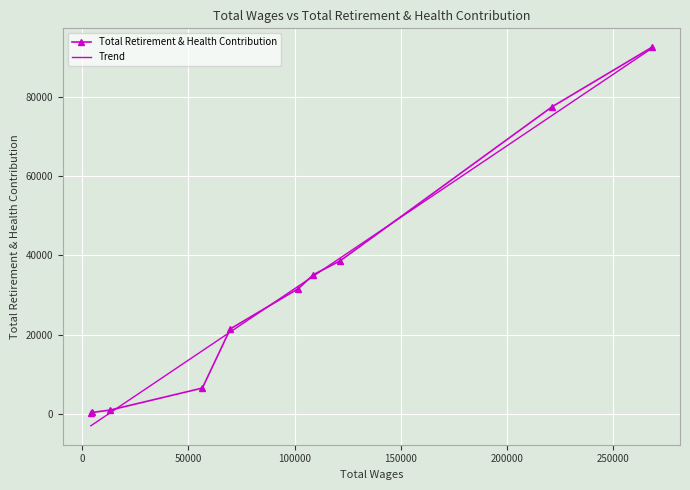

What is the highest value of the Total Retirement & Health Contribution series?

92633